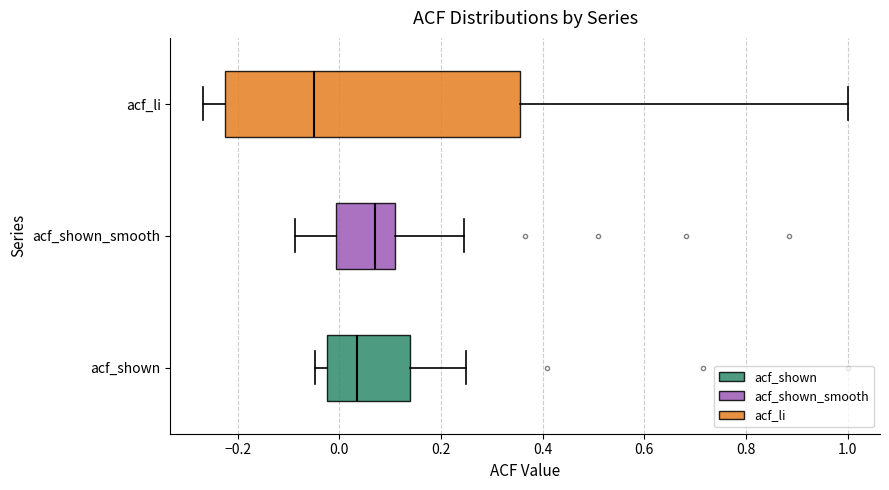

Where is the right edge of the box for acf_shown_smooth on the x-axis? The values are not printed on the chart, so give them approximately, as read against the axis.

0.12